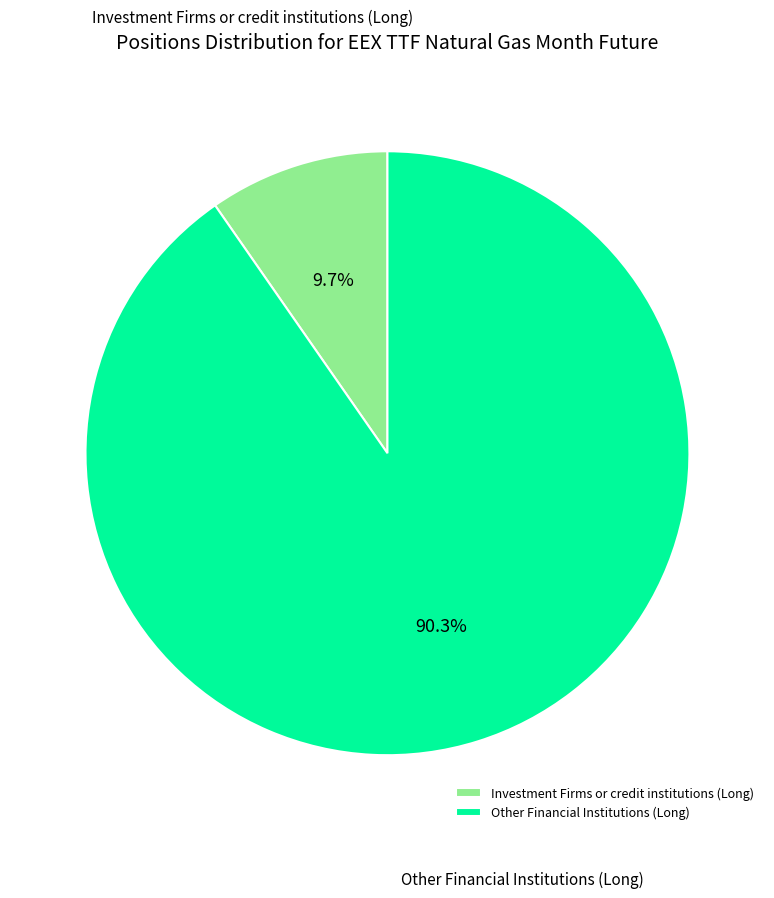

Does any single category account for the majority?

Yes